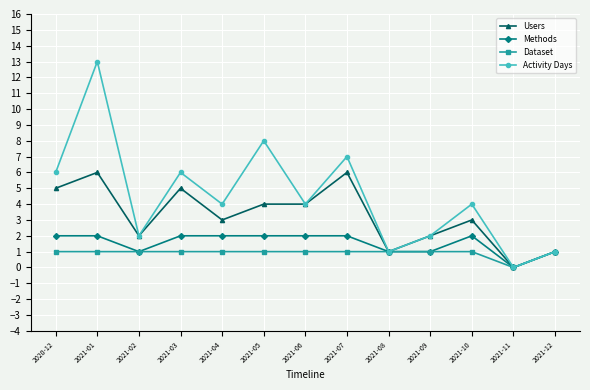

At which label does Users reach its minimum?

2021-11